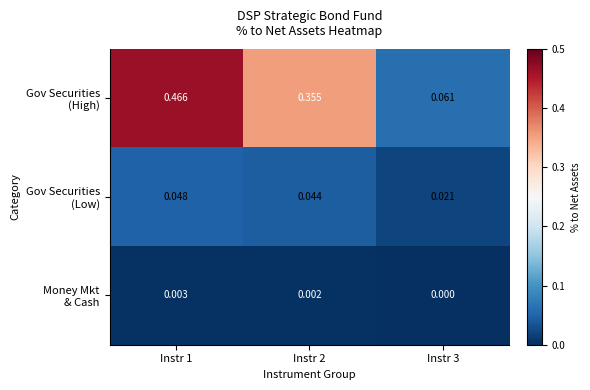

How many data points does each series have?

3